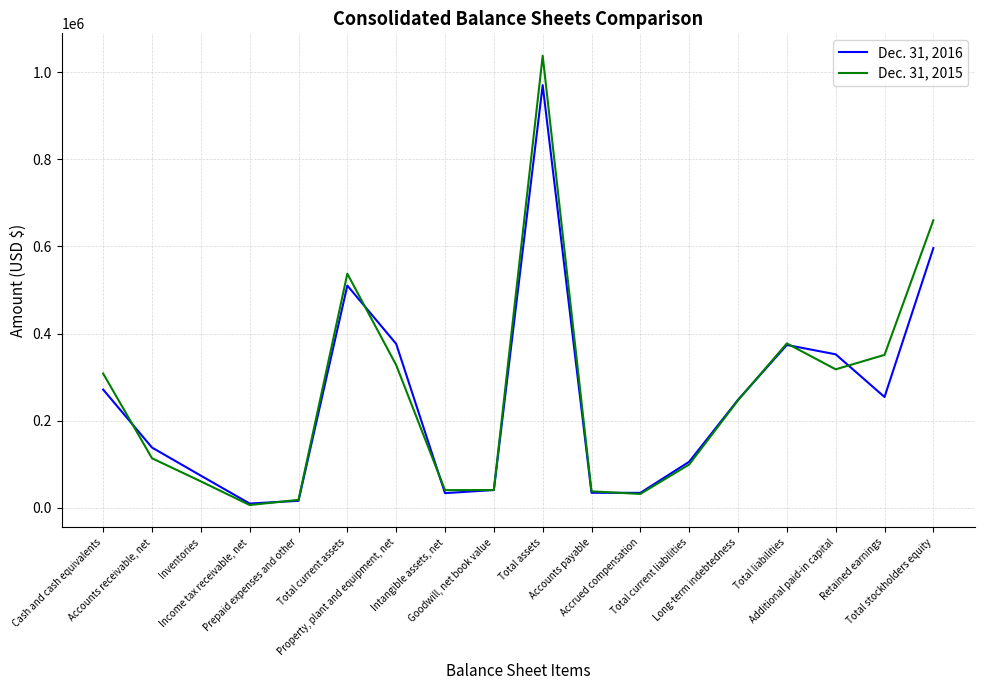

What is the spread (max minus min) of values at Total current liabilities?

6245